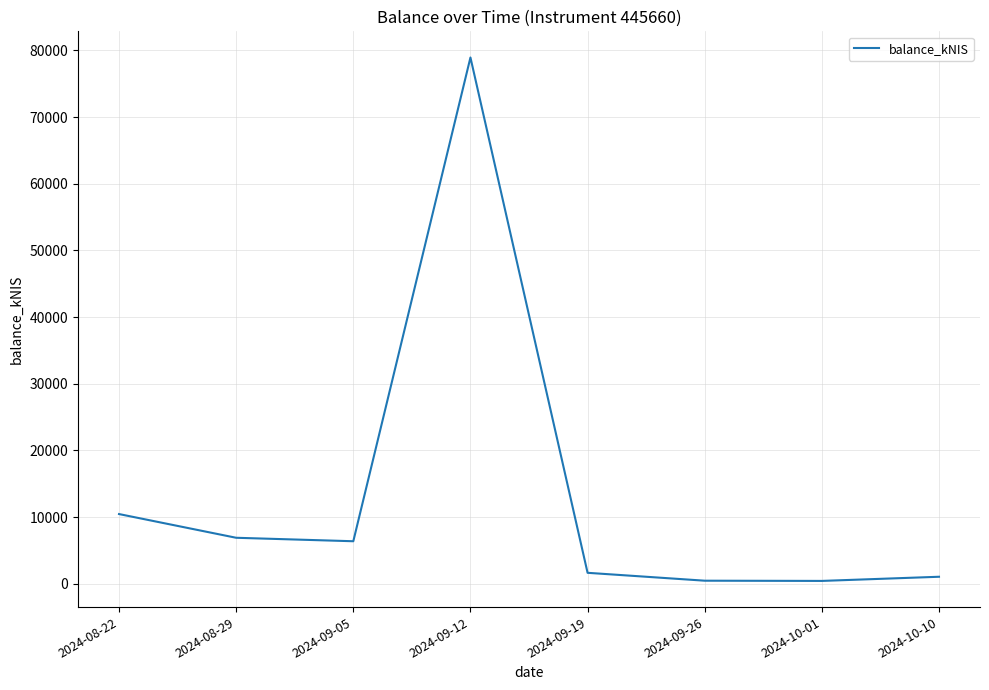

What position from the left is 2024-10-01?

7